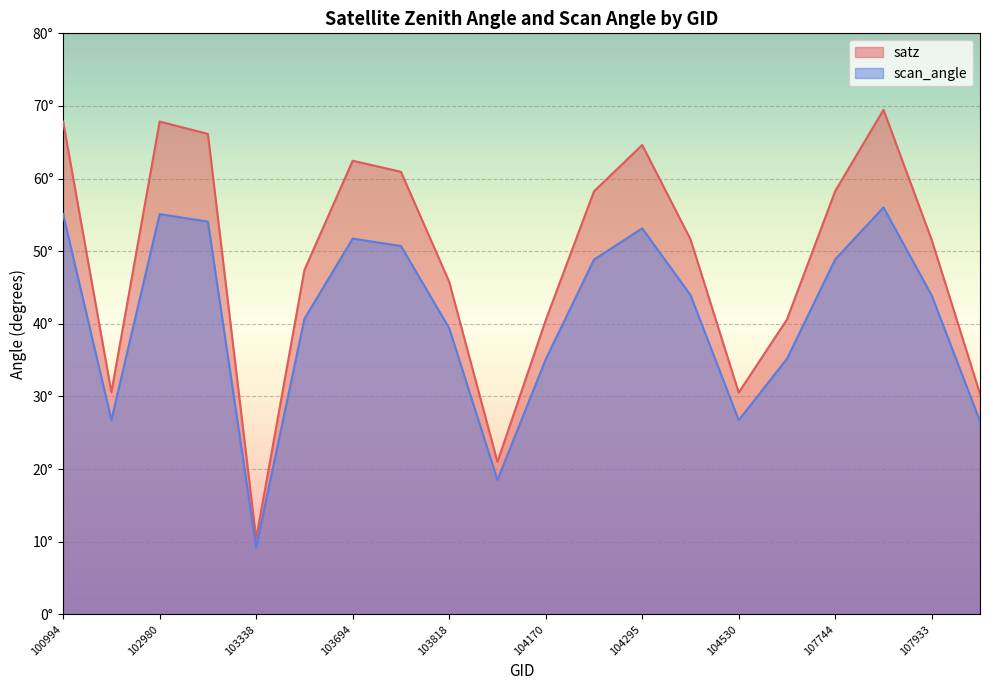

Rank the series by their average value, from lowest to highest.

scan_angle, satz